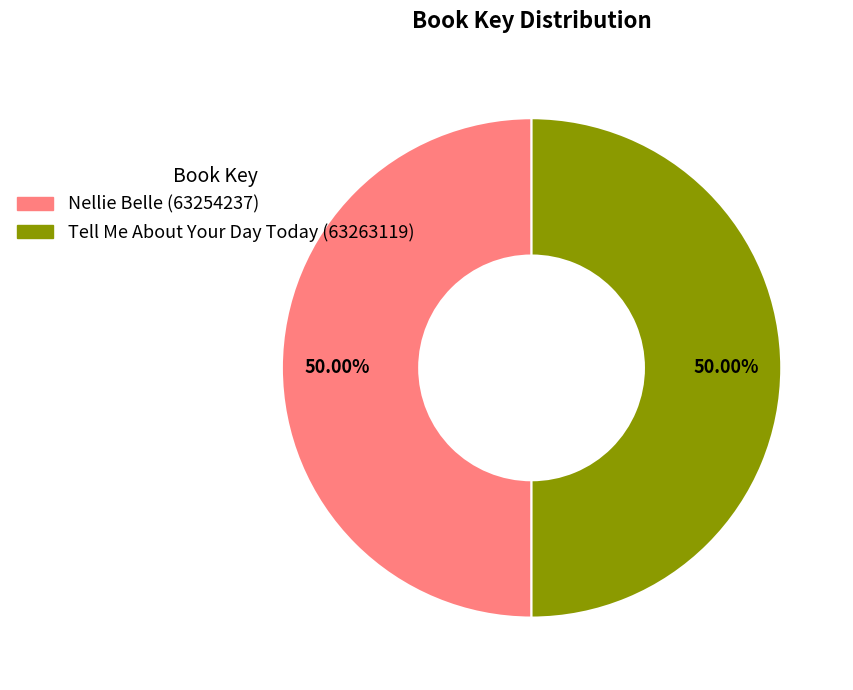

What percentage do Tell Me About Your Day Today (63263119) and Nellie Belle (63254237) together represent?

100.0%